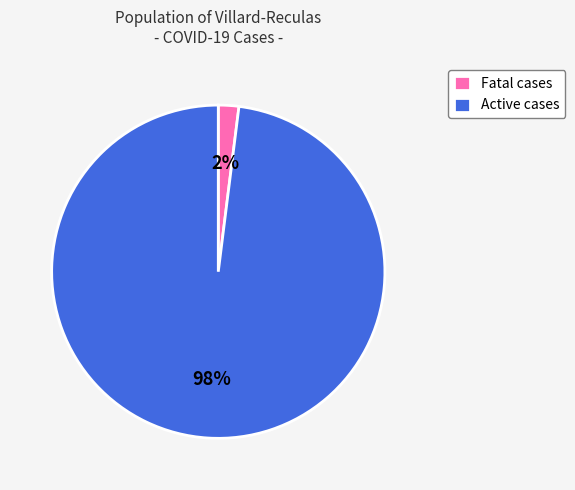

To the nearest percent, what portion does Active cases represent?

98%